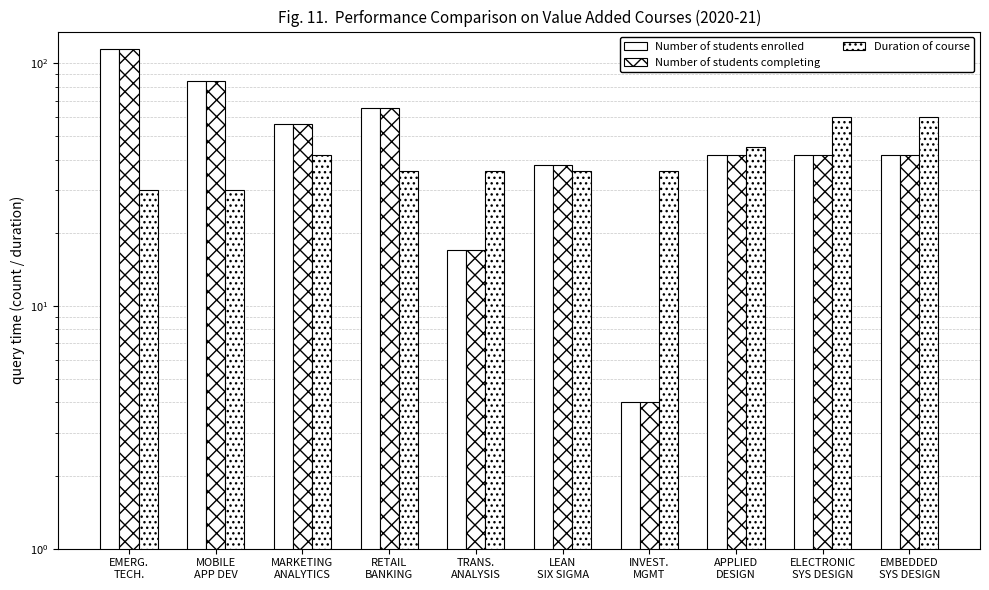

Which series has the largest total across all categories?

Number of students enrolled